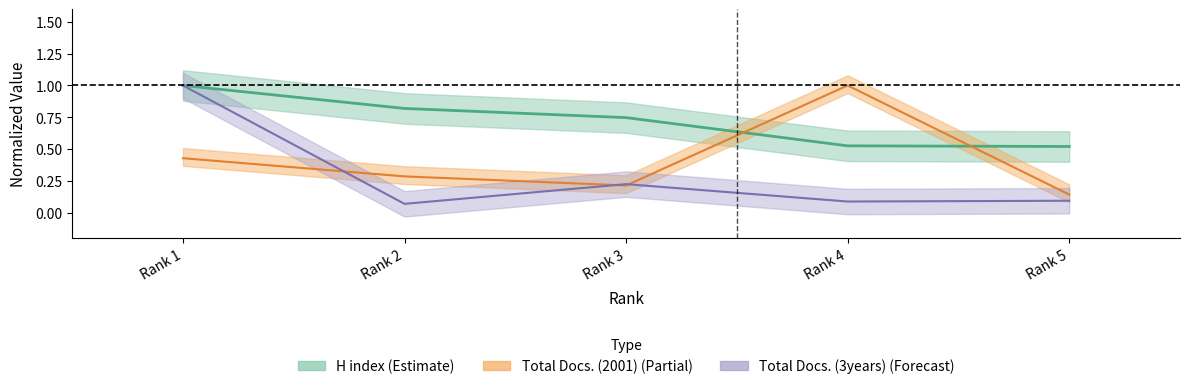

What is the difference between the maximum and minimum values in the Total Docs. (3years) series?

0.9